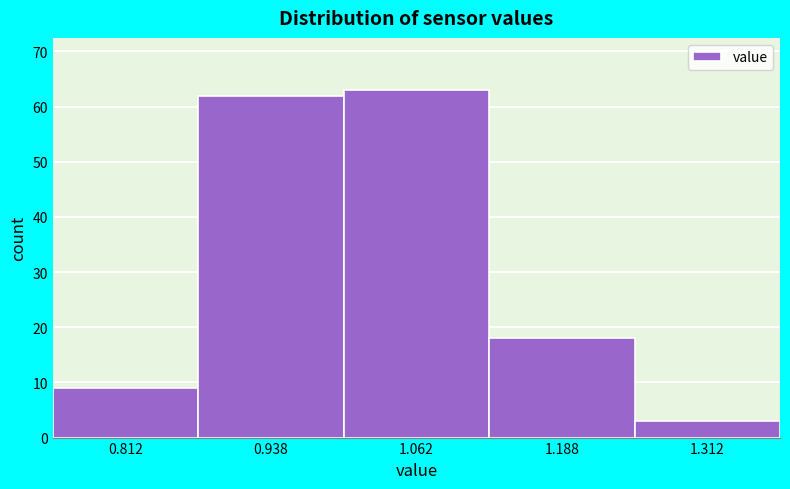

Reading left to right, transcribe this chart: for each bar, give the range it covers on the x-axis and its height. Neither the bar edges nor the heights are printed on the chart, so give them approximately, as read against the axes.

0.750 to 0.875: 9
0.875 to 1.000: 62
1.000 to 1.125: 63
1.125 to 1.250: 18
1.250 to 1.375: 3